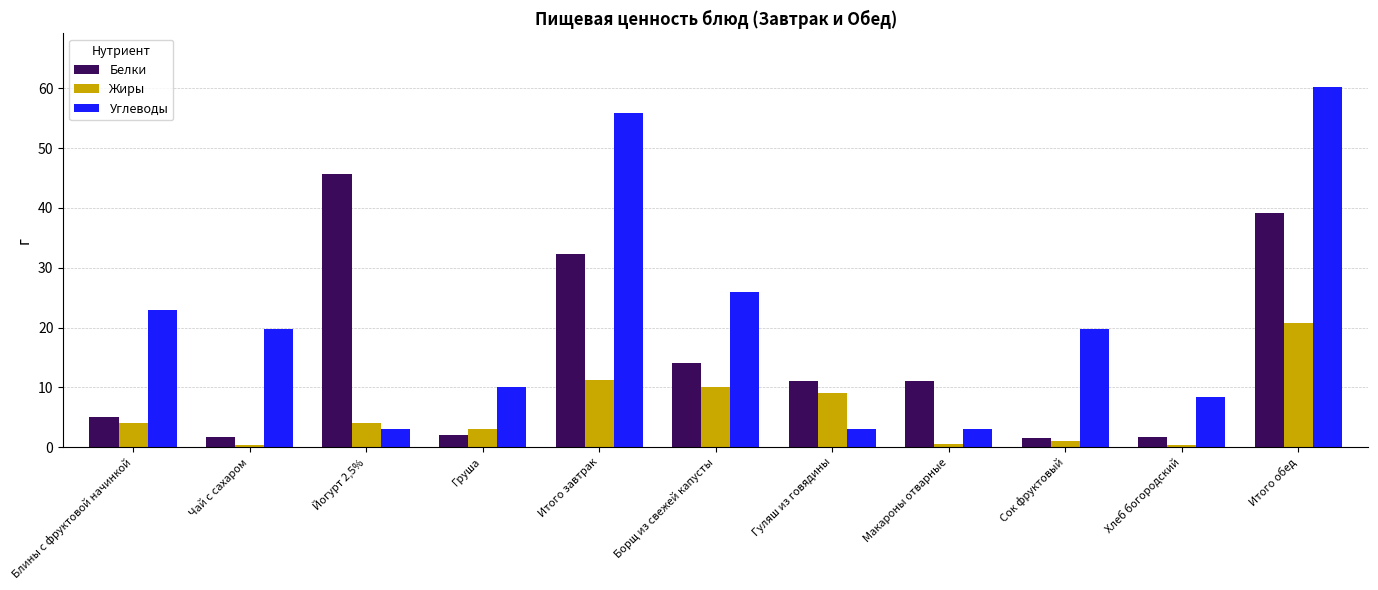

List the series in order of their overall mean, lowest first.

Жиры, Белки, Углеводы